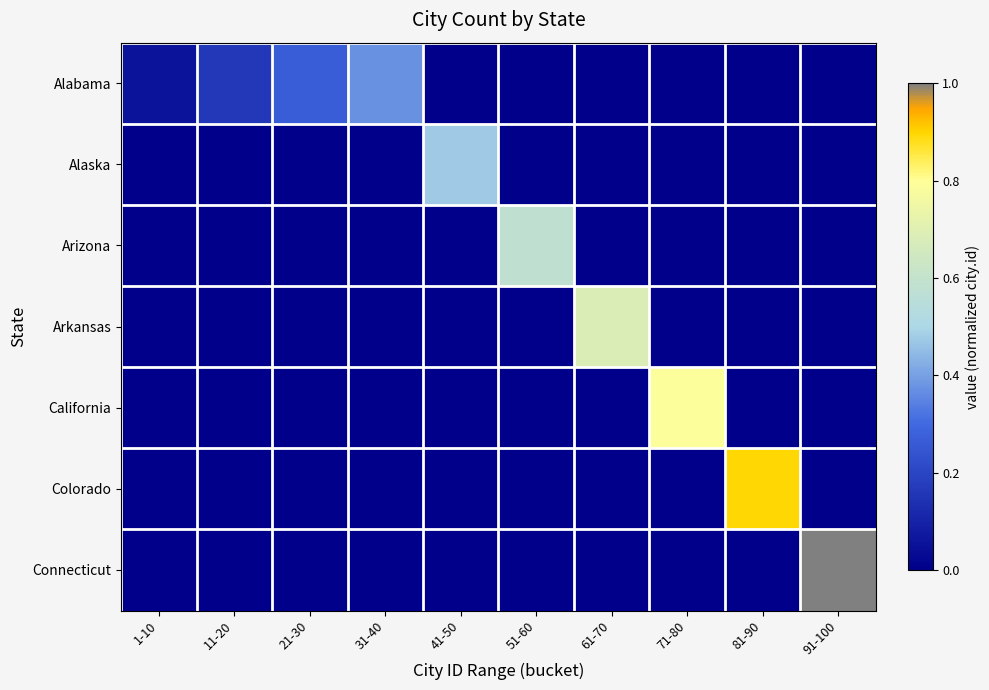

Between 21-30 and 61-70, which is larger?

21-30